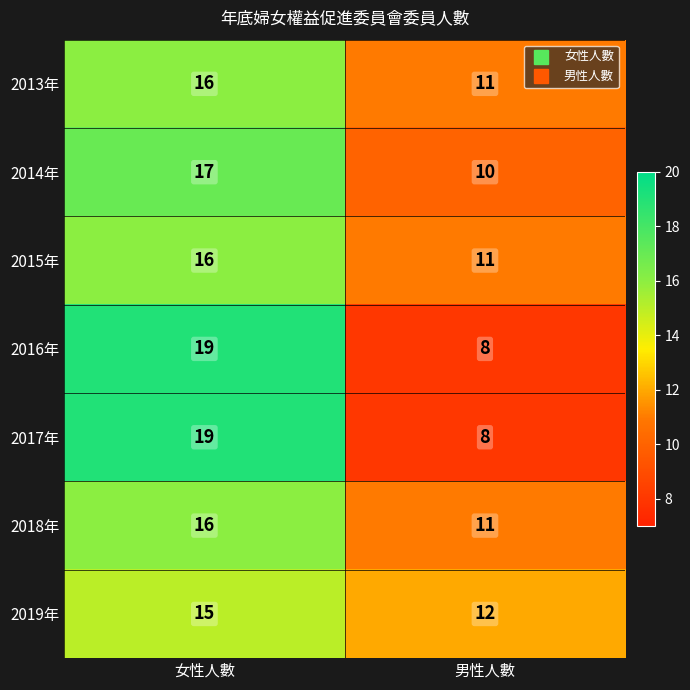

What is the difference between the highest and lowest values at 男性人數?

4